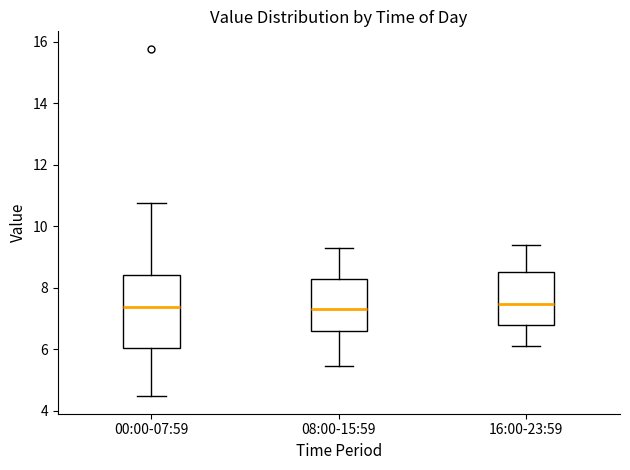

Reading left to right, read every box against the y-axis: the position of its median line, the range the box covers, and the ends of its whiskers. The values are not printed on the chart, so give them approximately, as read against the axis.

00:00-07:59: median 7.4, box 6.0 to 8.4, whiskers 4.4 to 10.8
08:00-15:59: median 7.4, box 6.6 to 8.2, whiskers 5.4 to 9.4
16:00-23:59: median 7.4, box 6.8 to 8.6, whiskers 6.2 to 9.4